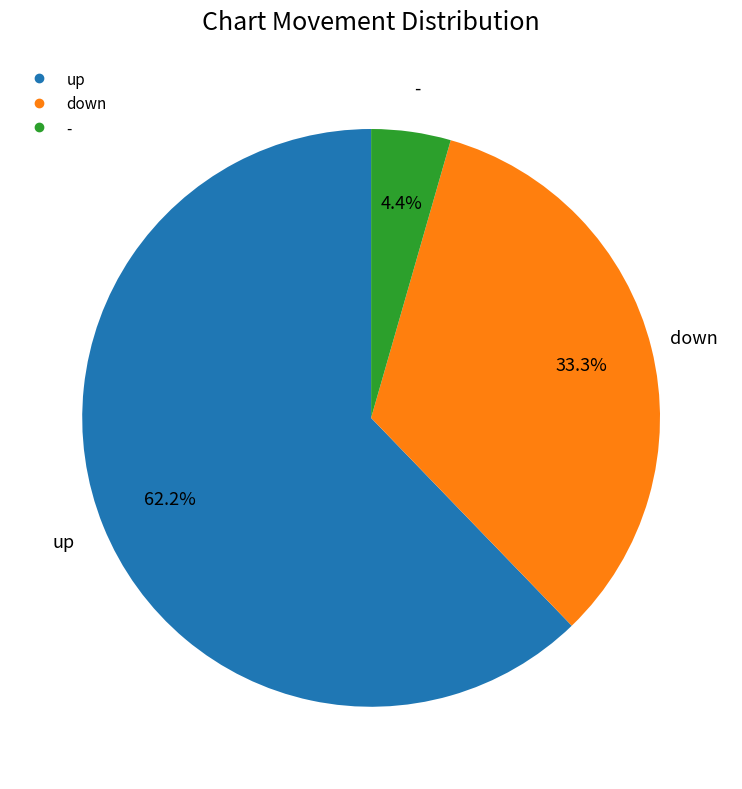

What is the majority slice?

up